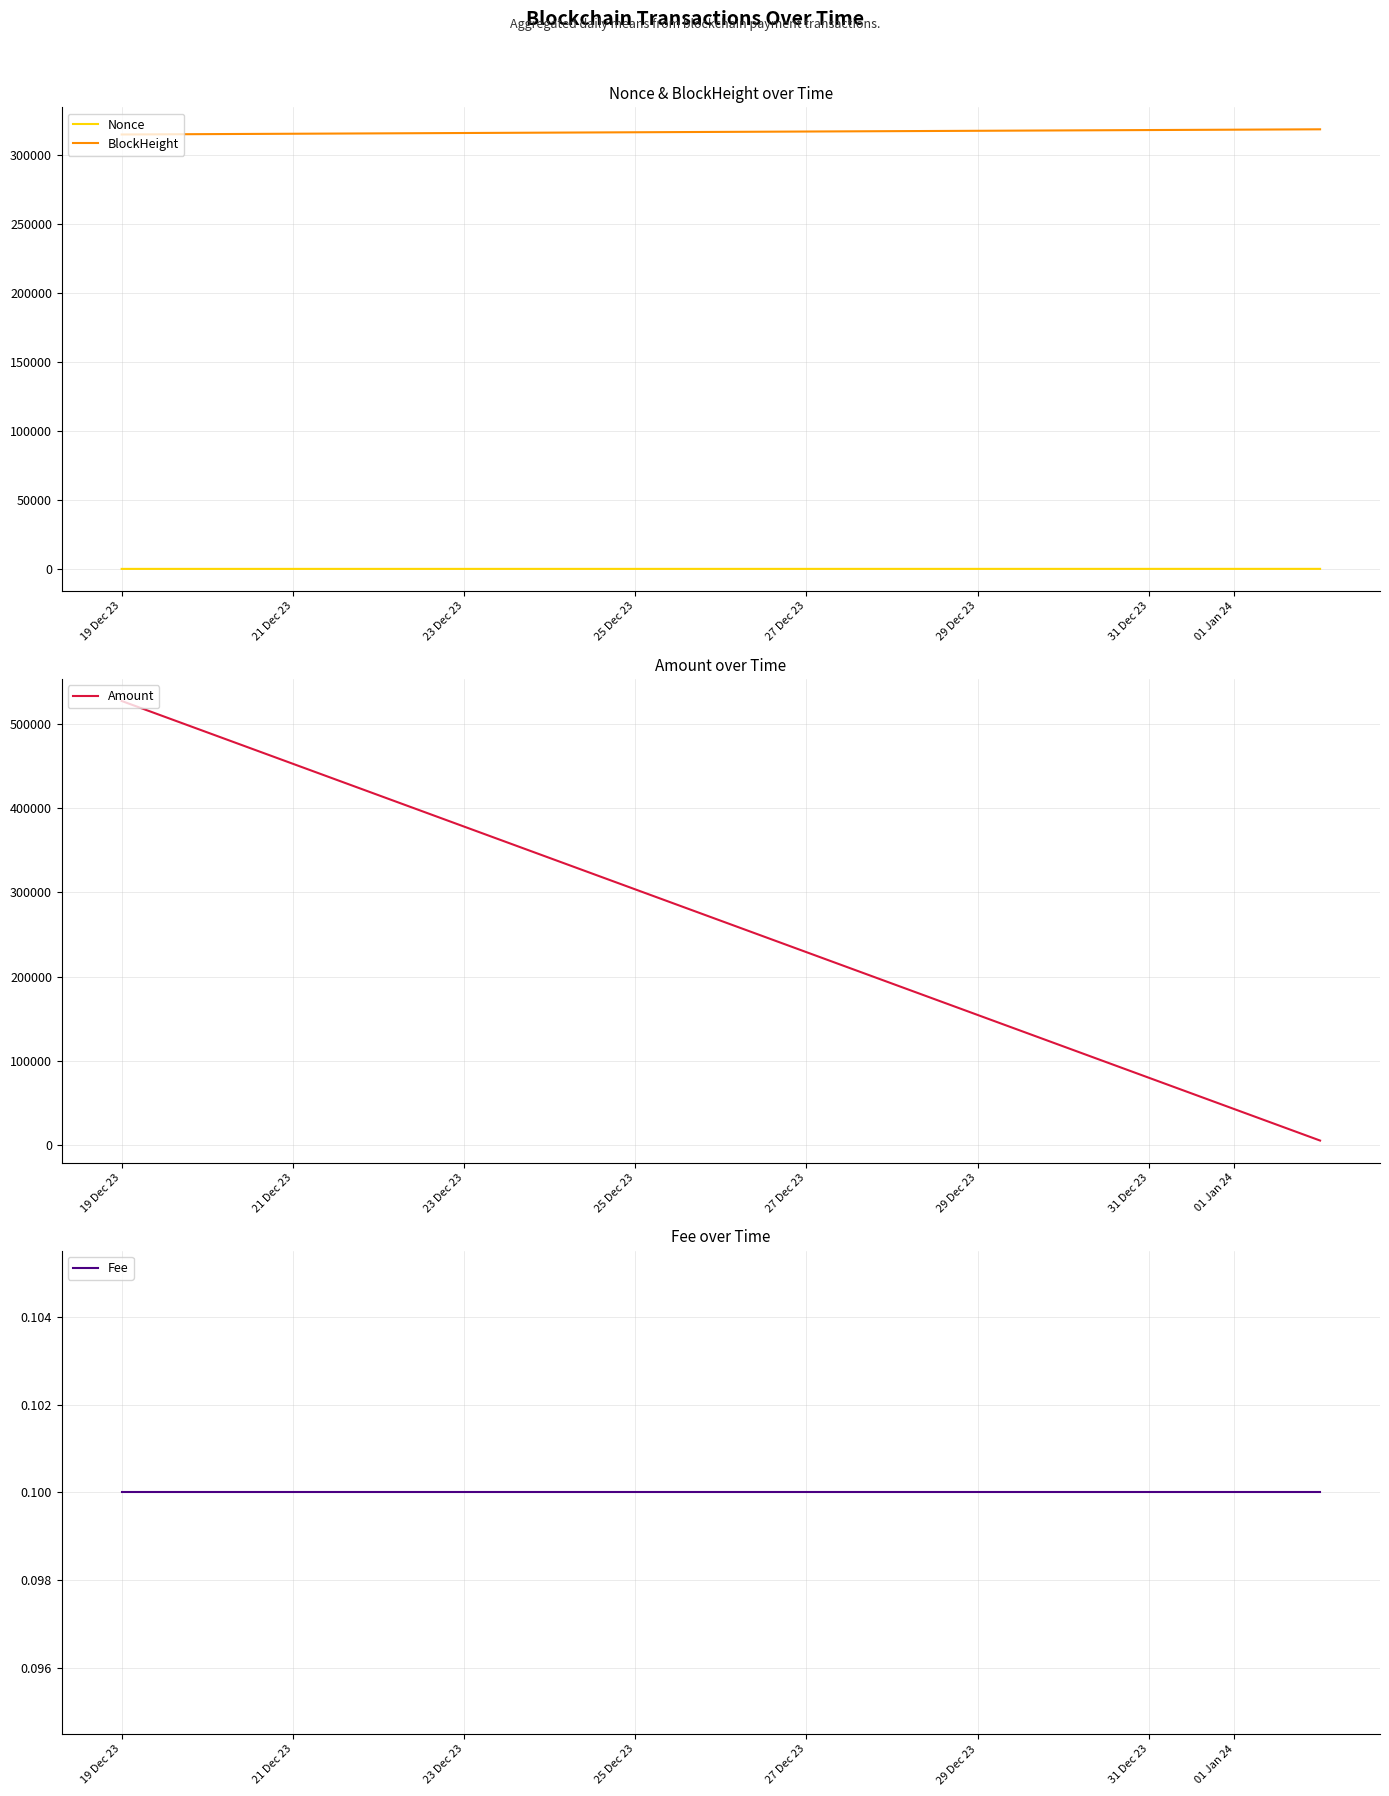

What position from the left is 19 Dec 23?

1